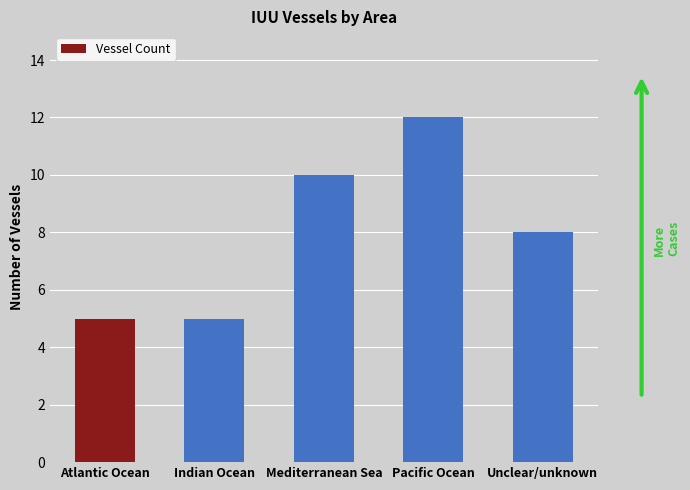

How many values are between 5 and 10?

4